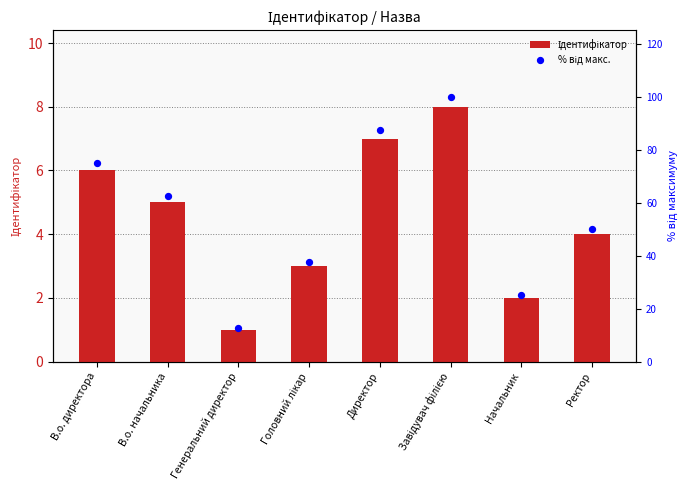

What are all the series names shown in the legend?

Ідентифікатор, % від макс.